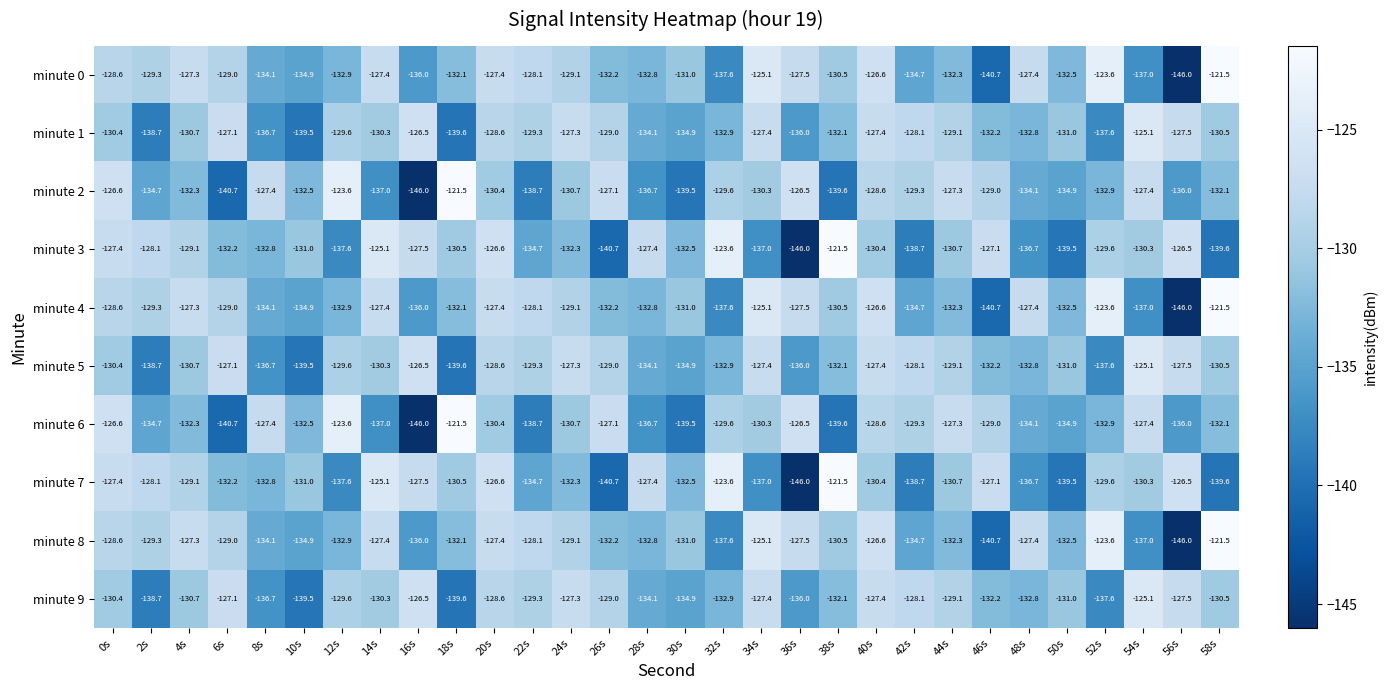

At which label is minute 3 closest to -133?

8s